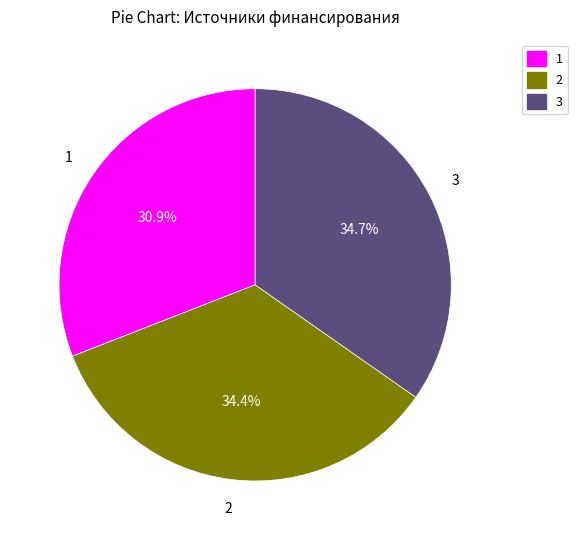

Is there any slice that represents more than half of the pie?

No